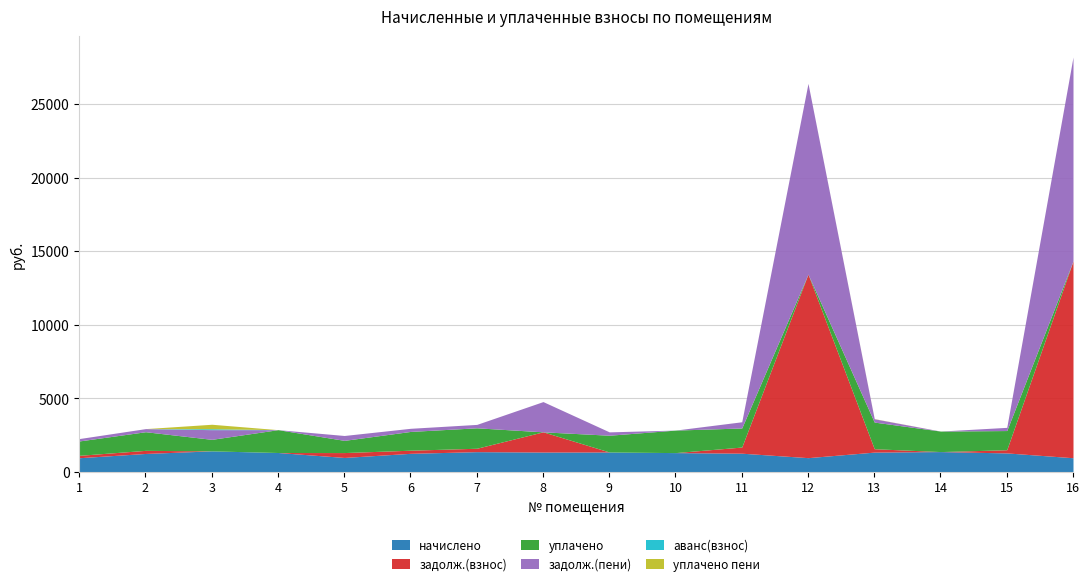

Rank the series at 4 from lowest to highest value.

задолж.(взнос), задолж.(пени), аванс(взнос), уплачено пени, начислено, уплачено